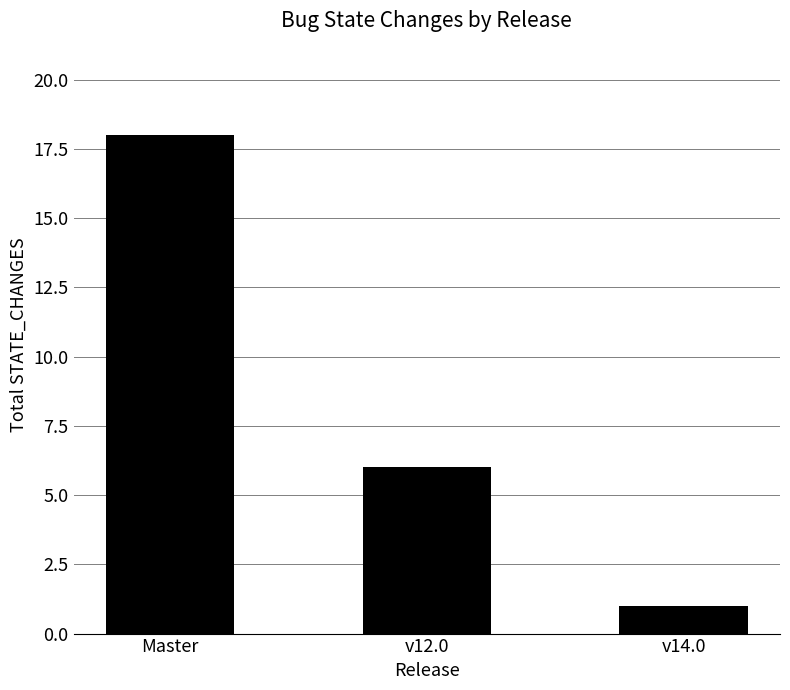

How many values are below 6?

1